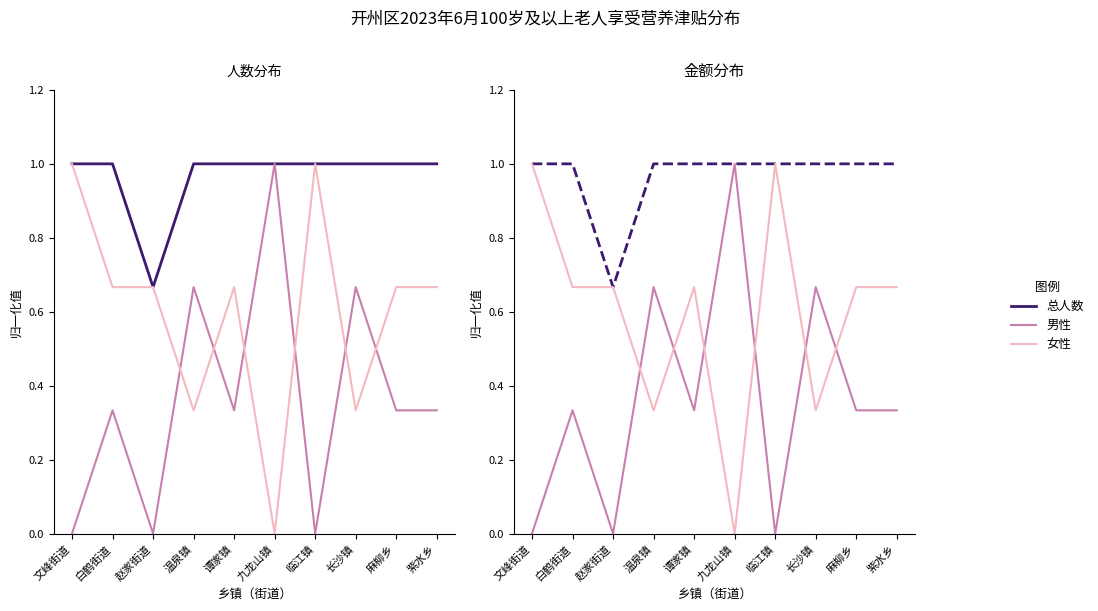

What is the difference between the maximum and minimum values in the 总人数 series?

0.3